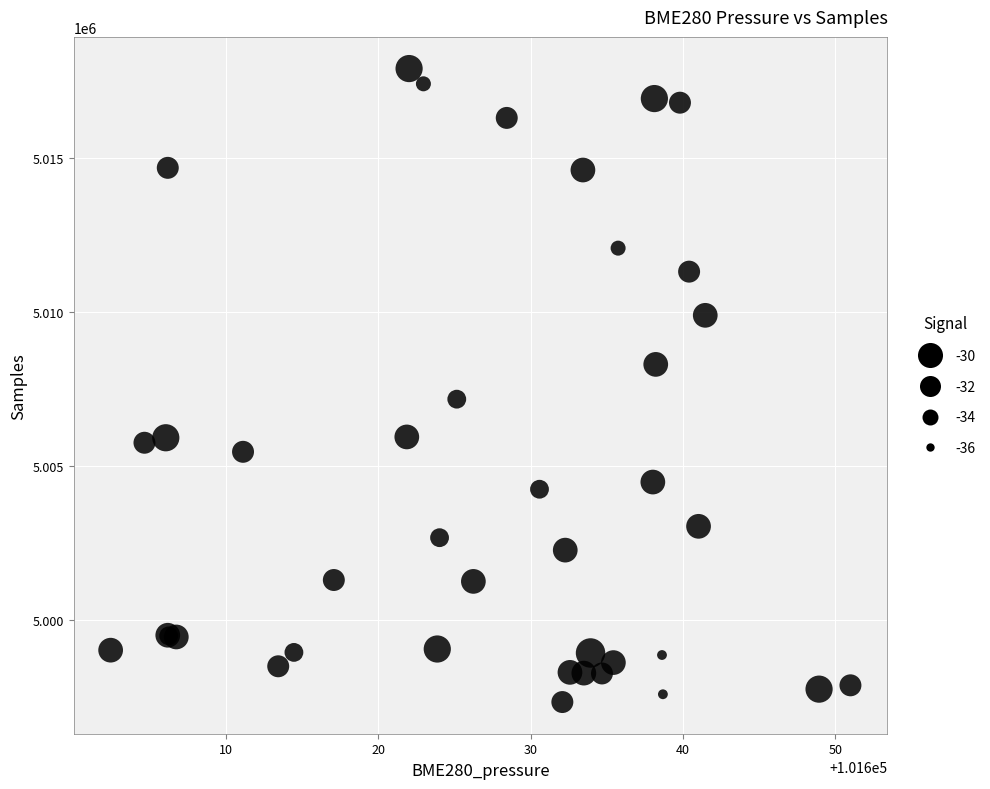

What Y value in the scatter plot is closest to 5007619?

5007169